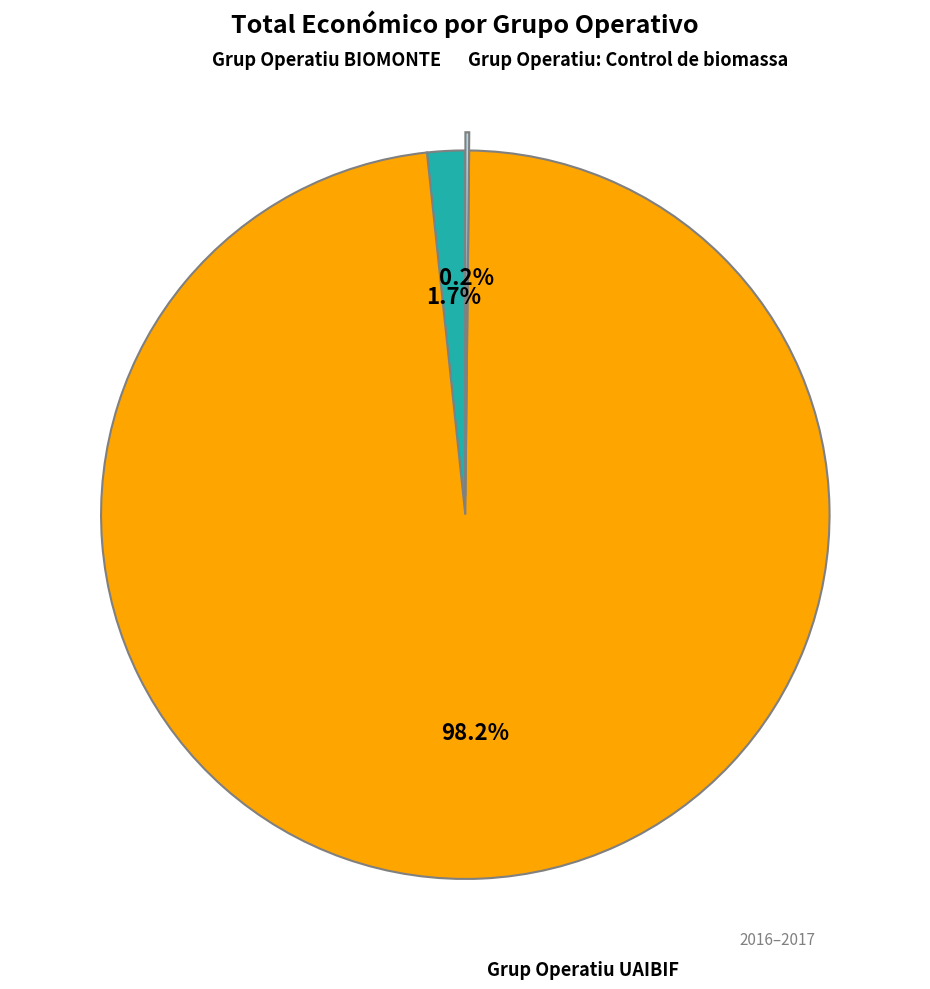

Is there any slice that represents more than half of the pie?

Yes